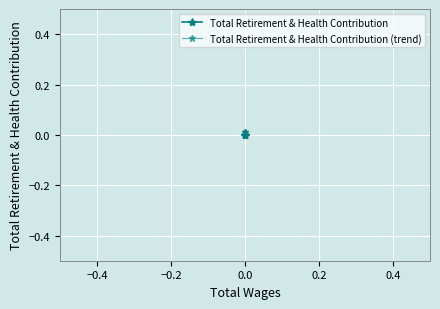

The value of Total Retirement & Health Contribution (trend) at 0.0 is 0.0. True or false?

False